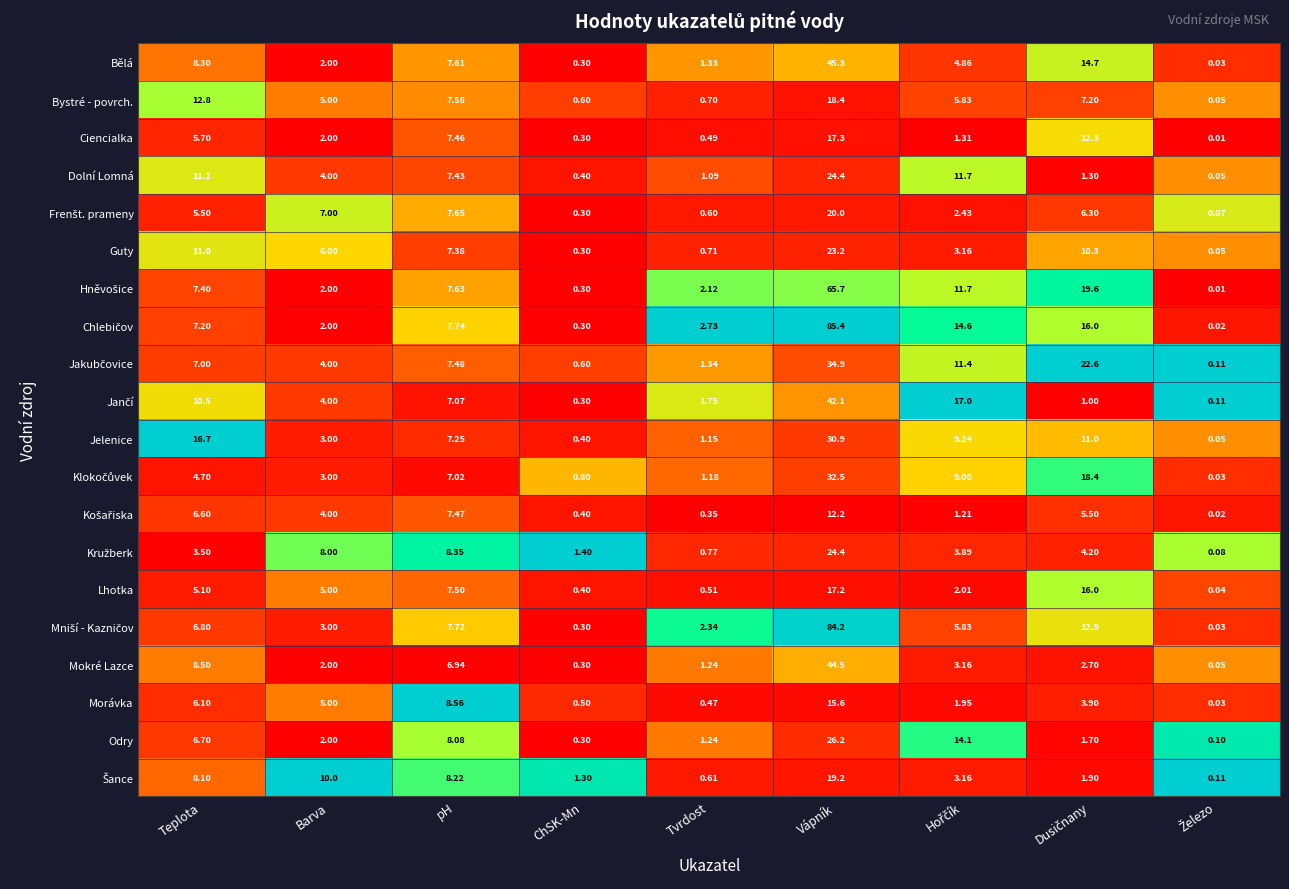

How many distinct data groups are displayed?

20